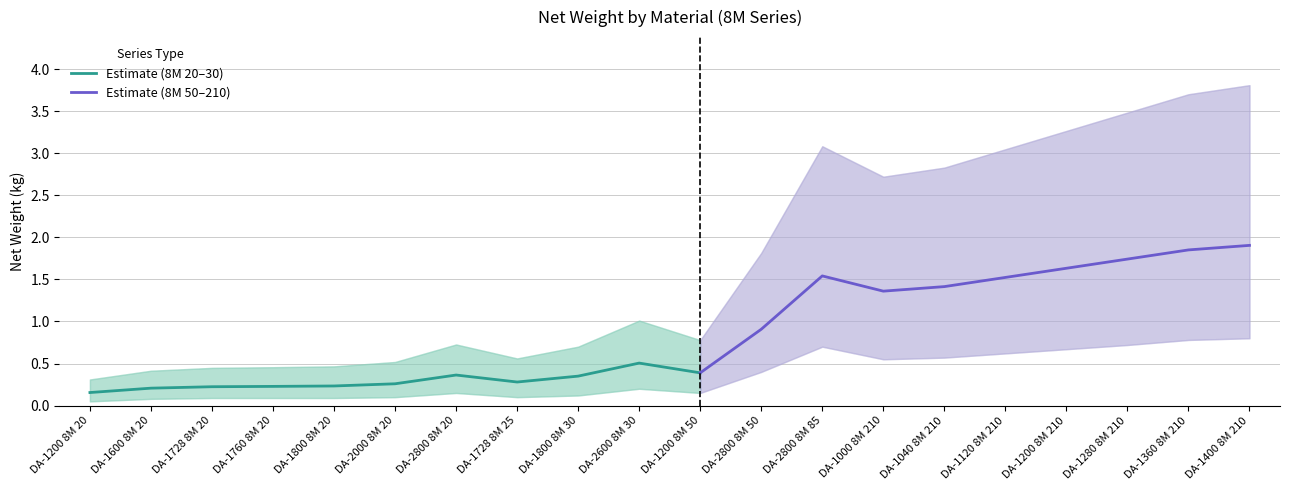

What is the label of the 14th point from the right?

DA-2800 8M 20